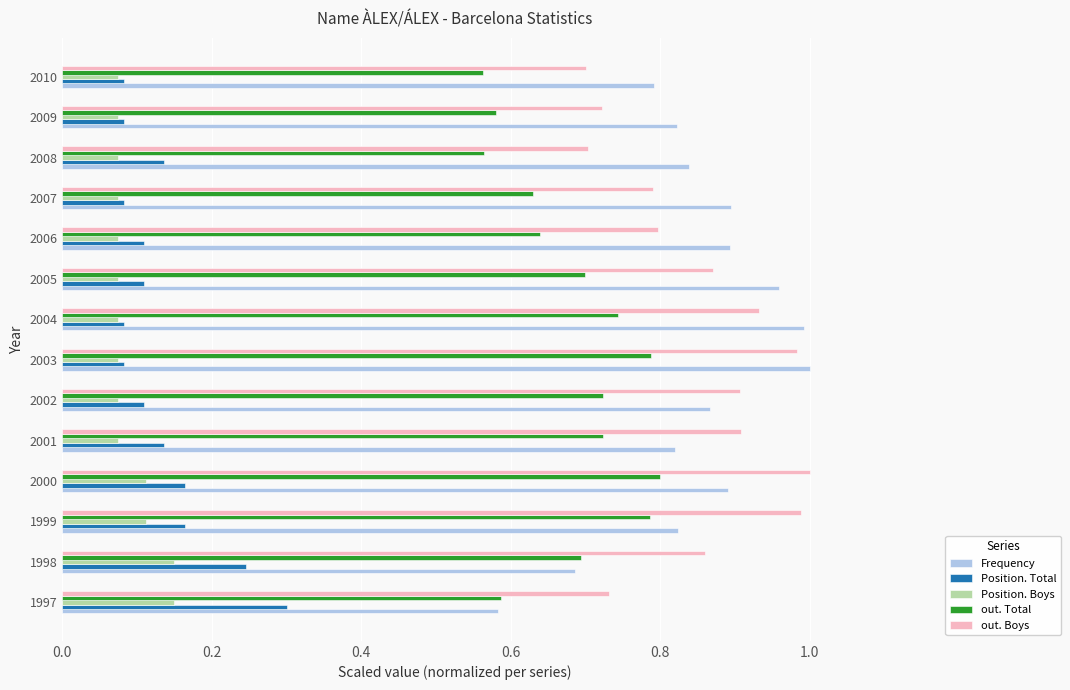

True or false: out. Total has a value of 1.3 at 2000.

False